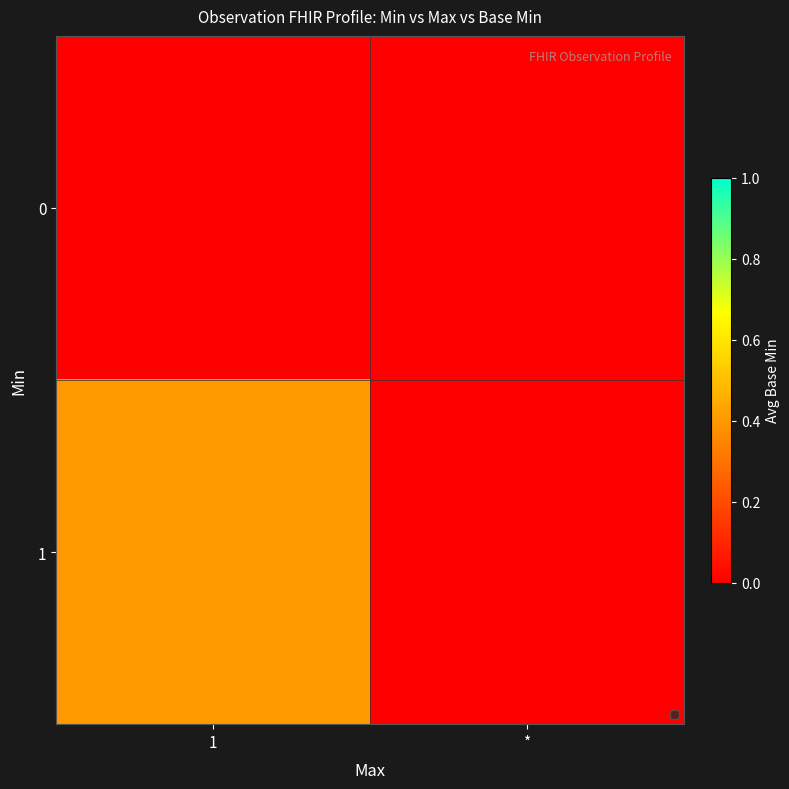

List the series in order of their overall mean, lowest first.

0, 1